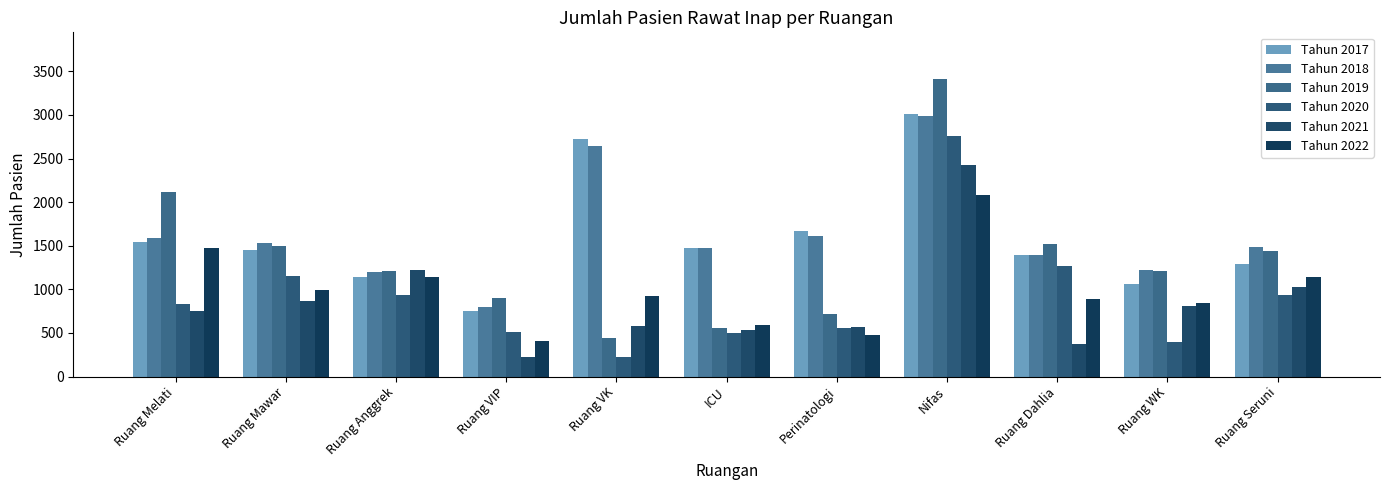

What is the difference between the maximum and minimum values in the Tahun 2022 series?

1668